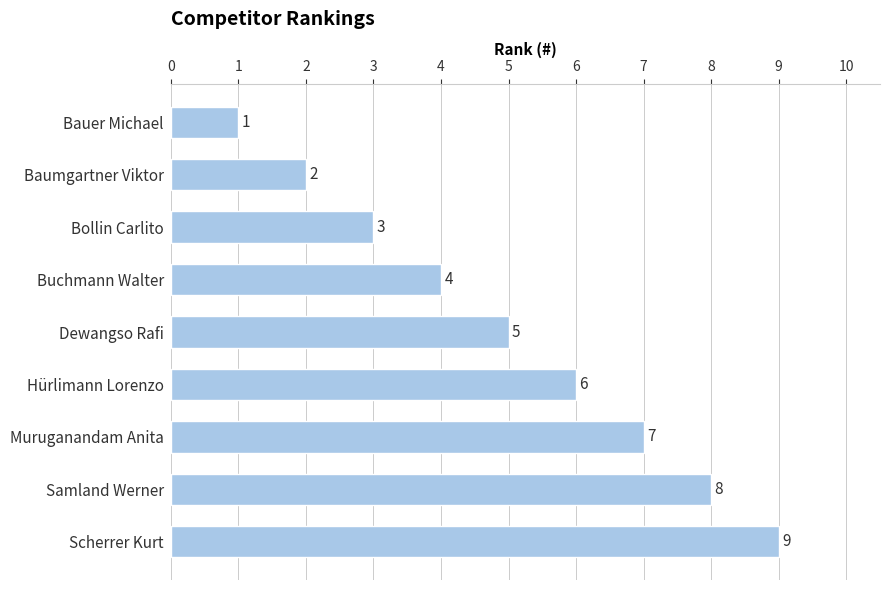

What is the change in value from Baumgartner Viktor to Scherrer Kurt?

+7